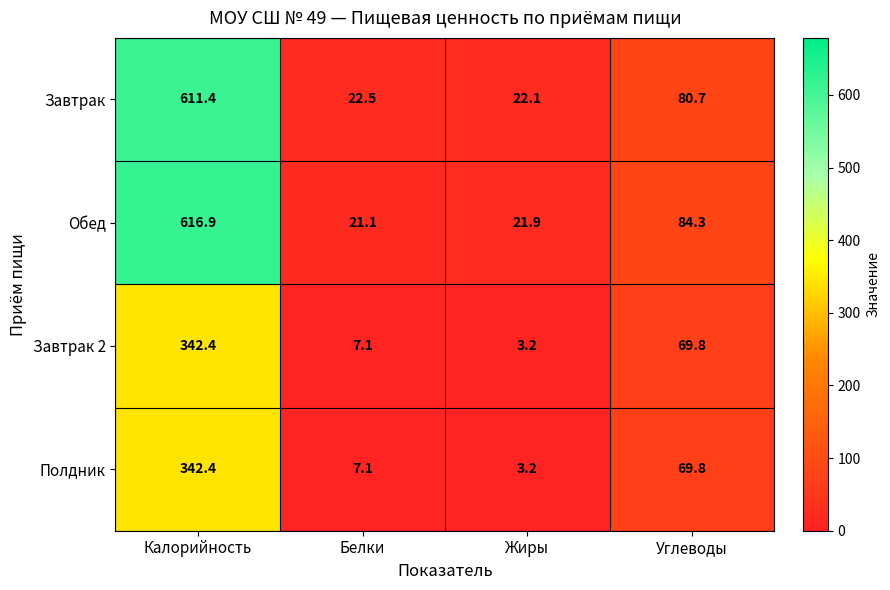

What is the difference between the maximum and minimum values in the Завтрак series?

589.3